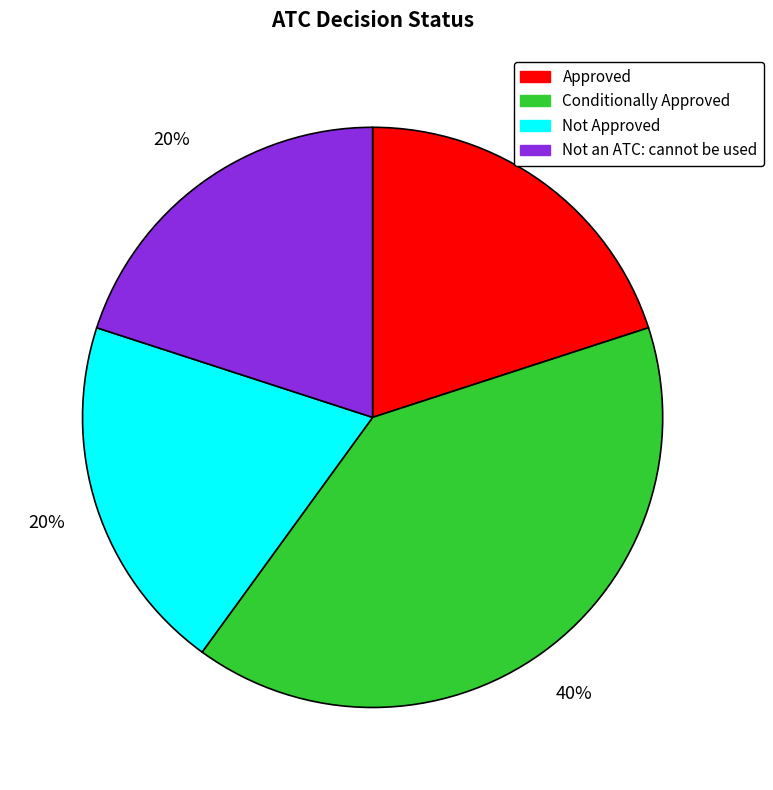

Which slice is the largest?

Conditionally Approved